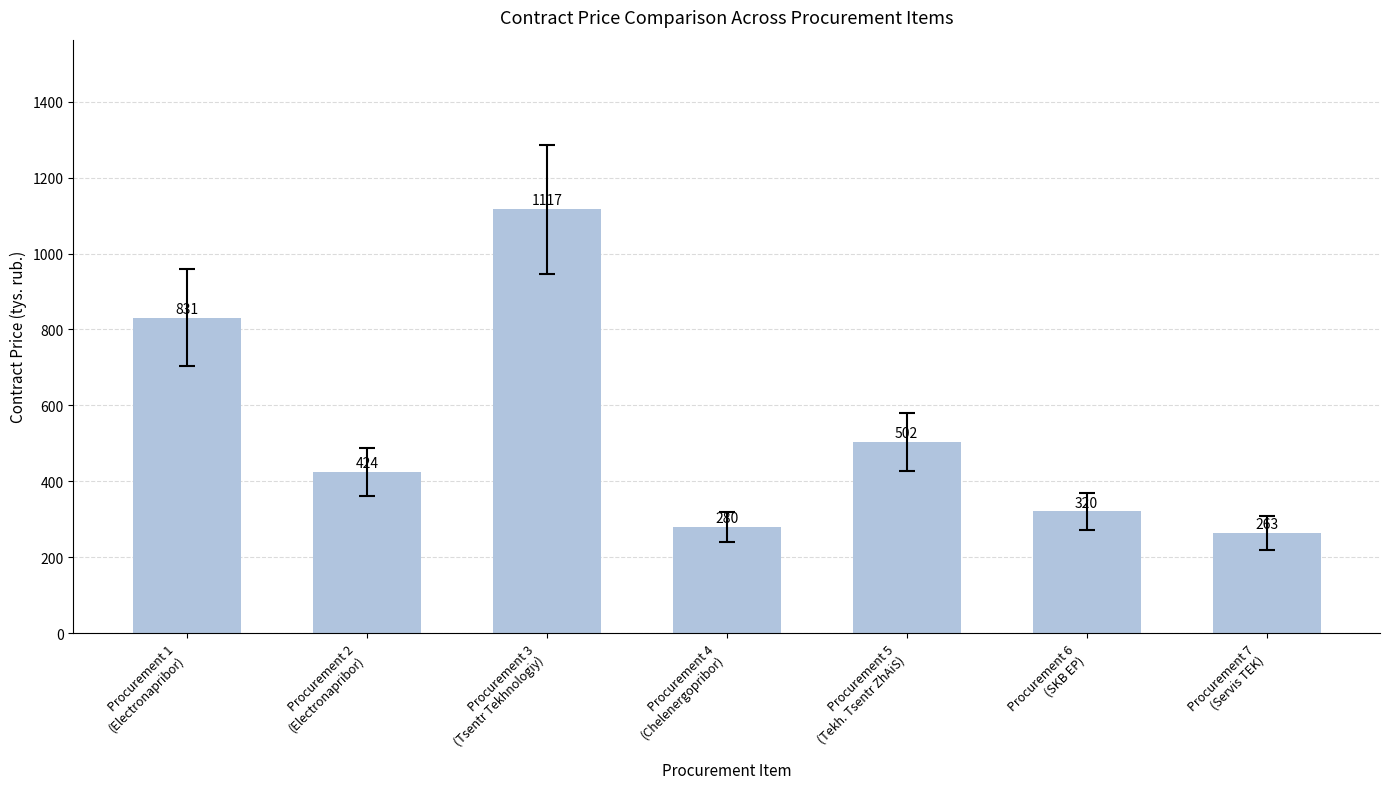

At which category does the chart reach its peak across all series?

Procurement 3
(Tsentr Tekhnologiy)